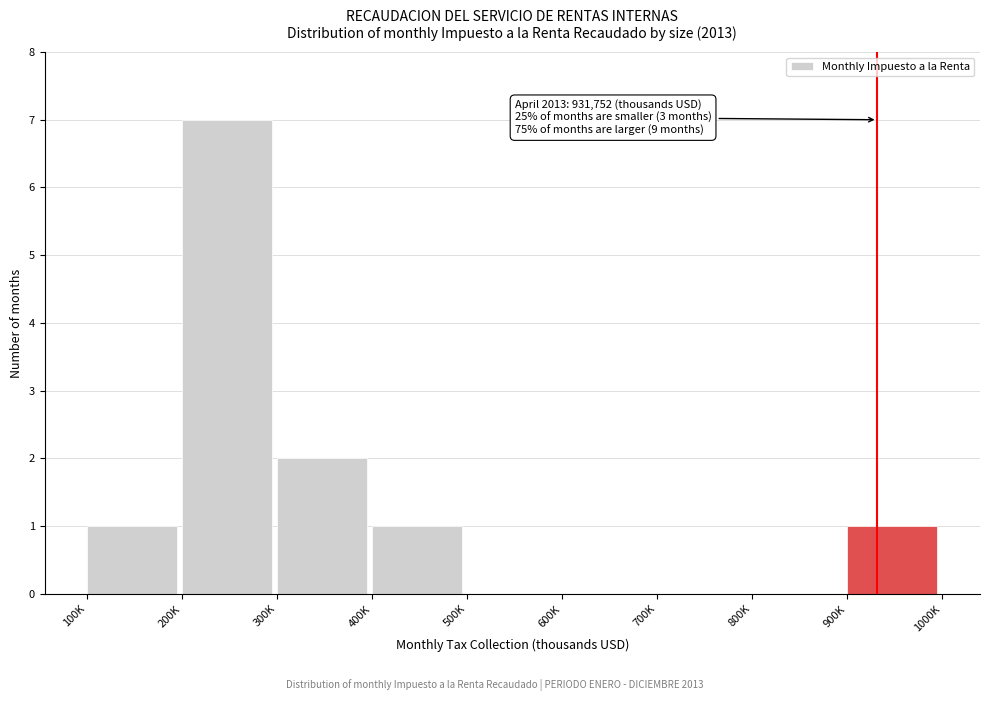

Reading right to left, extract all data points from this chart.

900K=1	800K=0	700K=0	600K=0	500K=0	400K=1	300K=2	200K=7	100K=1